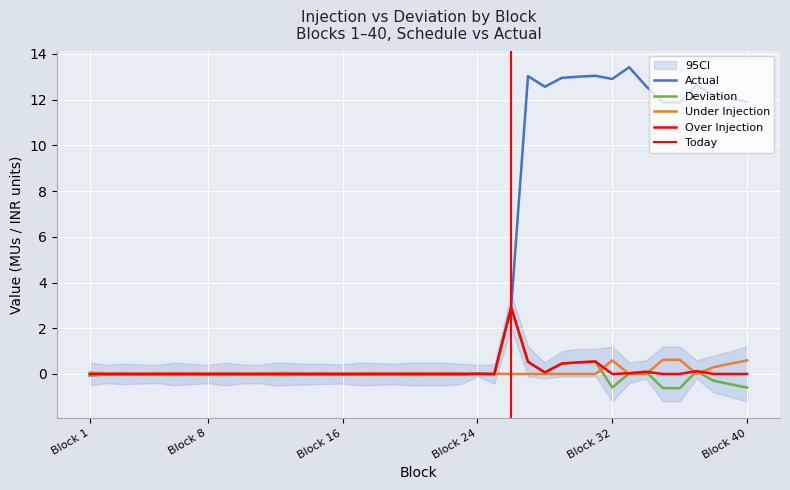

What position from the left is Block 1?

1